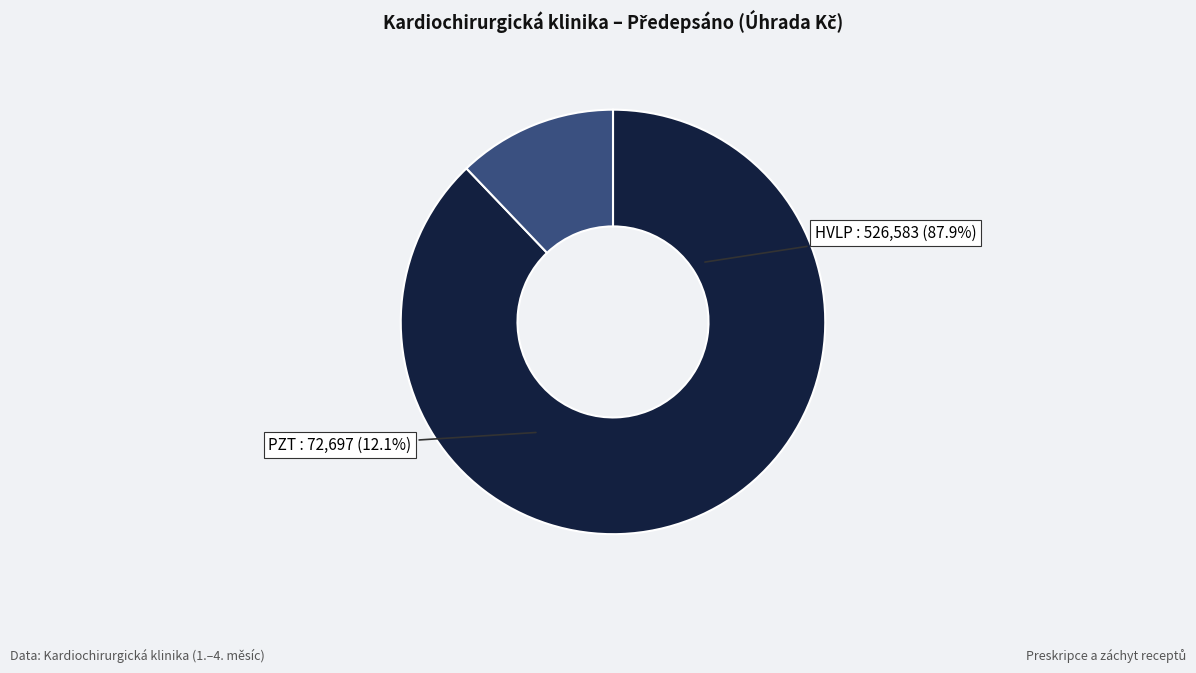

Combined, do PZT and IPLP account for over 50%?

No